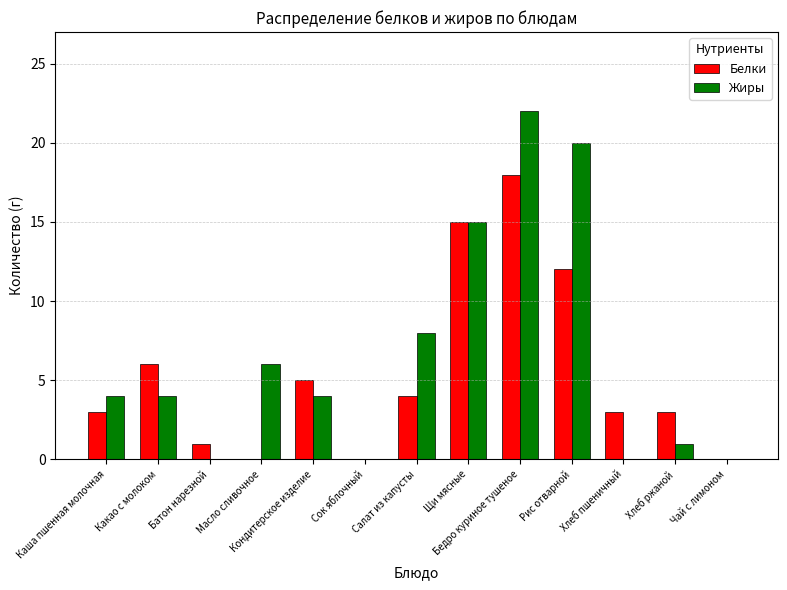

Is it true that Белки equals 5 at Кондитерское изделие?

True